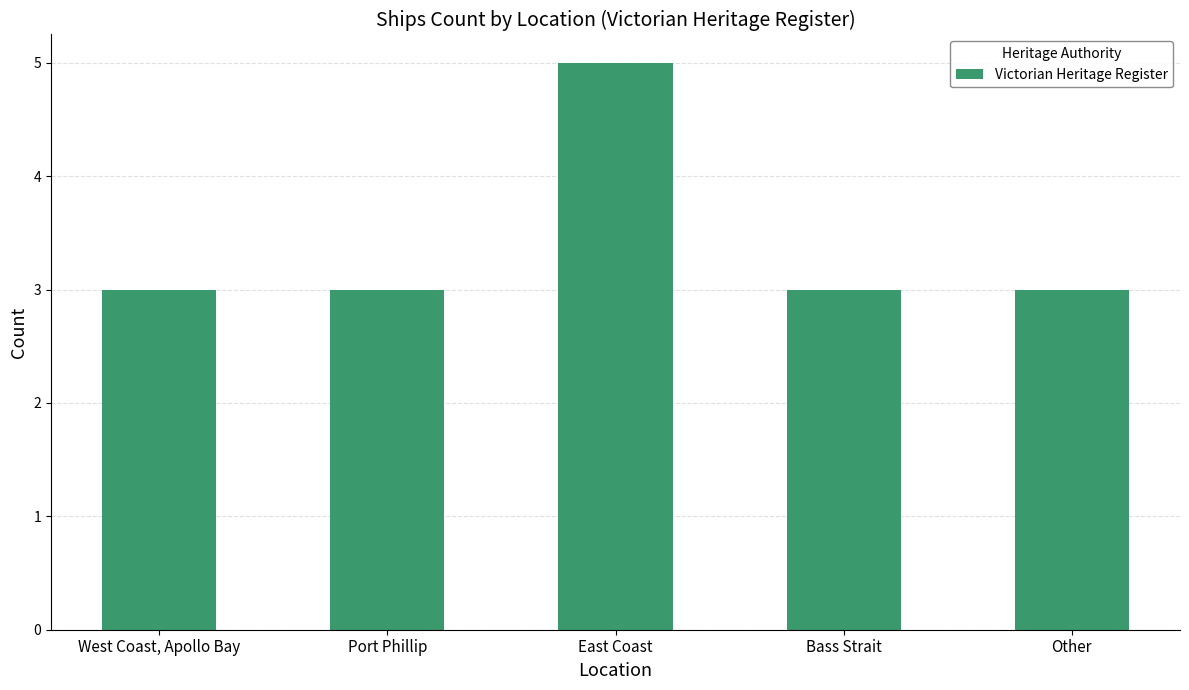

What position from the left is Other?

5